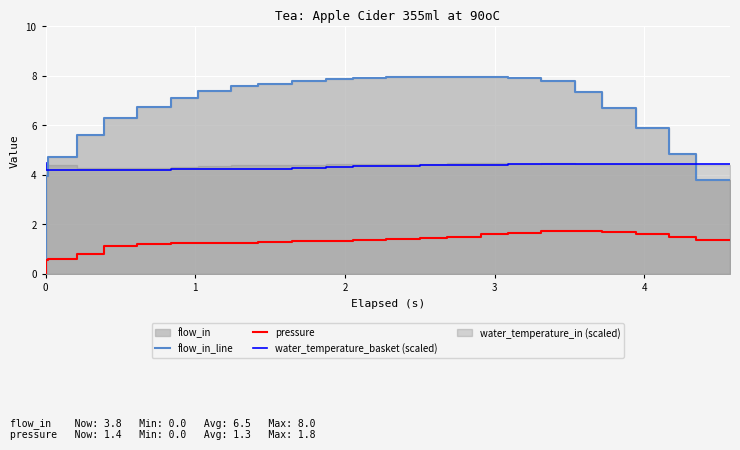

How many lines are shown in the chart?

3